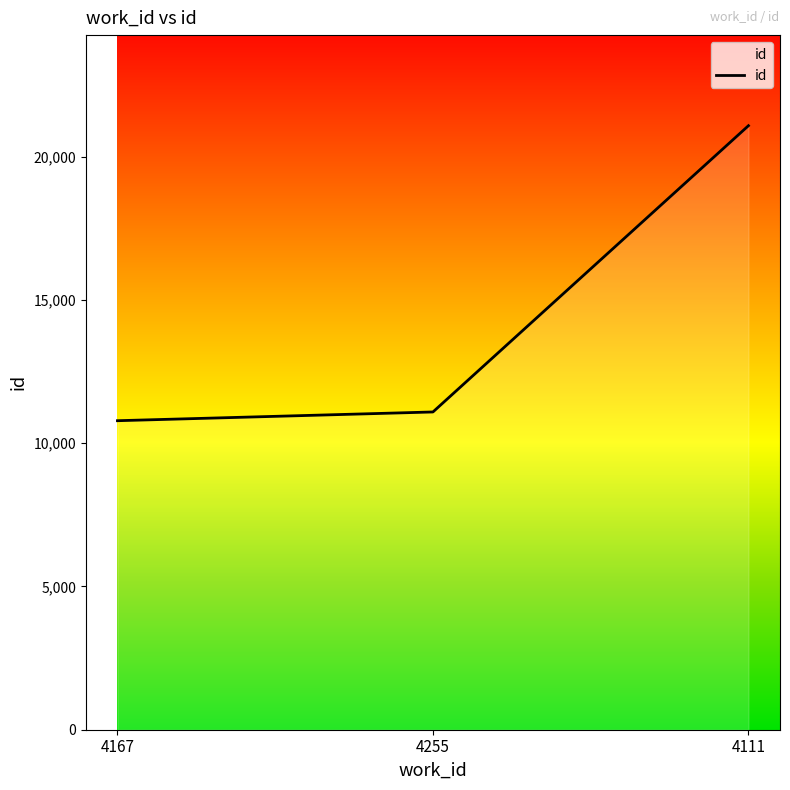

The value at 4255 is 11087. True or false?

True